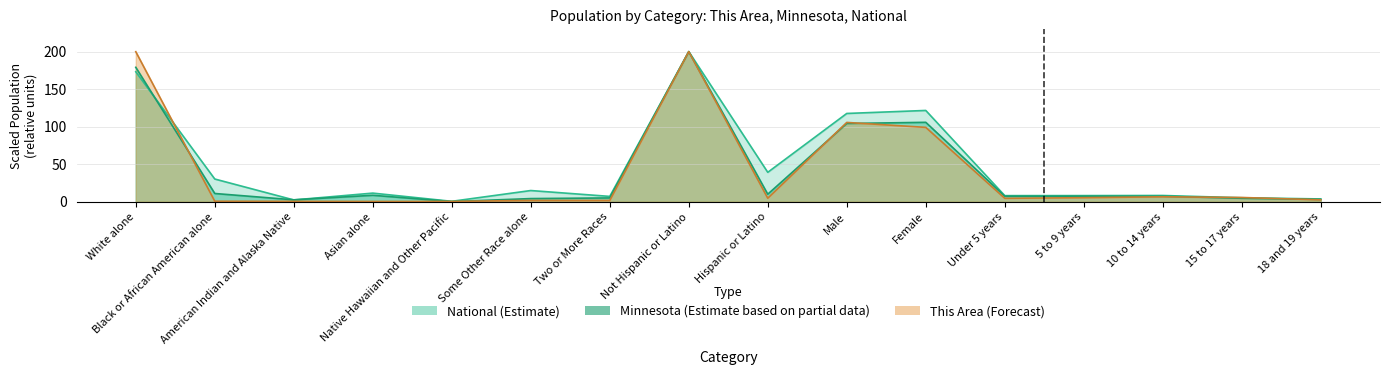

List the series in order of their peak value, lowest first.

This Area, Minnesota, National